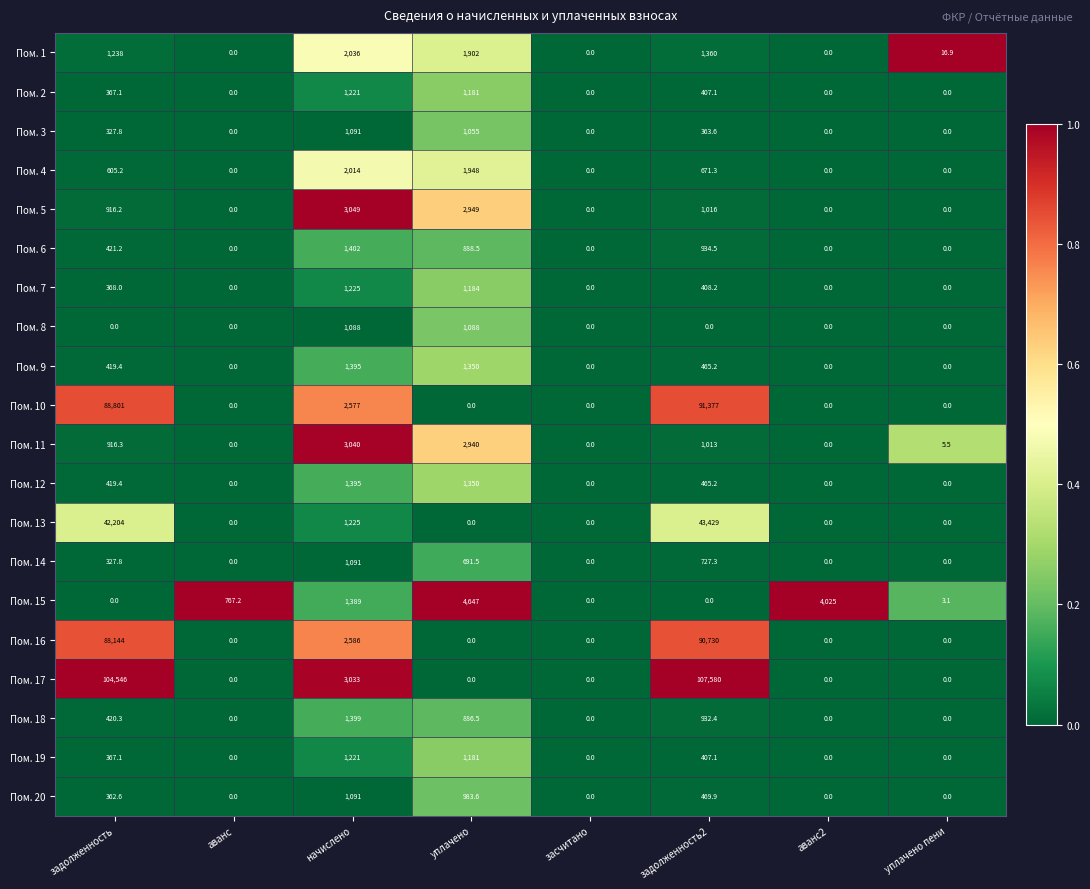

What is the difference between the maximum and second lowest values in the Пом. 2 series?

1221.0